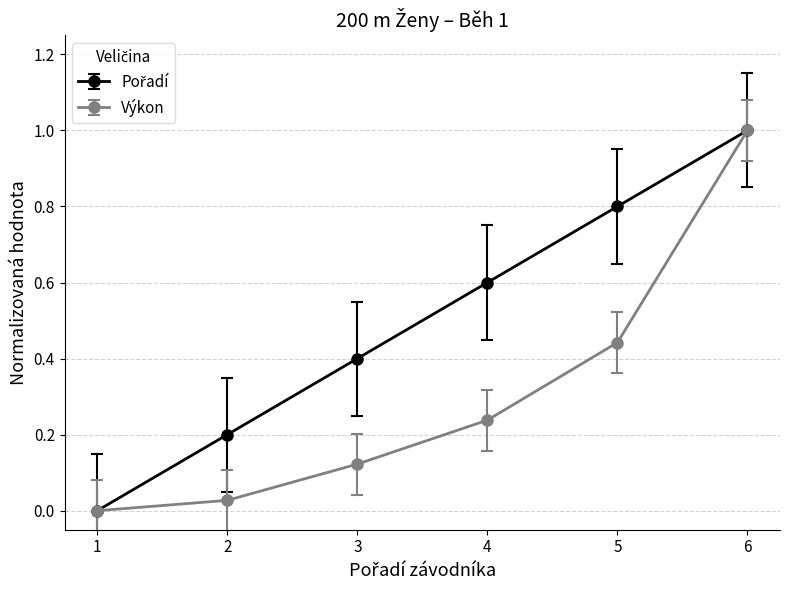

Between 2 and 6, which series saw the biggest shift?

Výkon